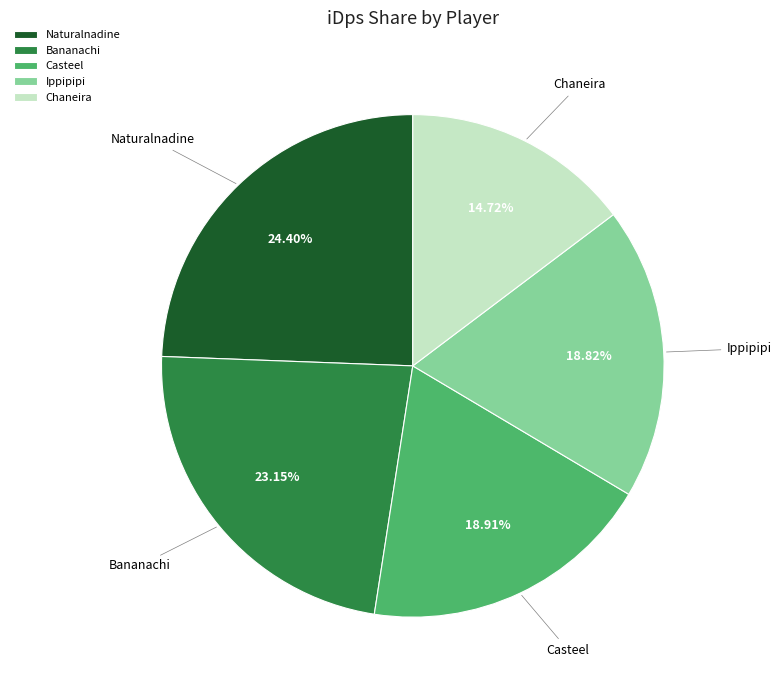

To the nearest percent, what is the average slice percentage?

20%